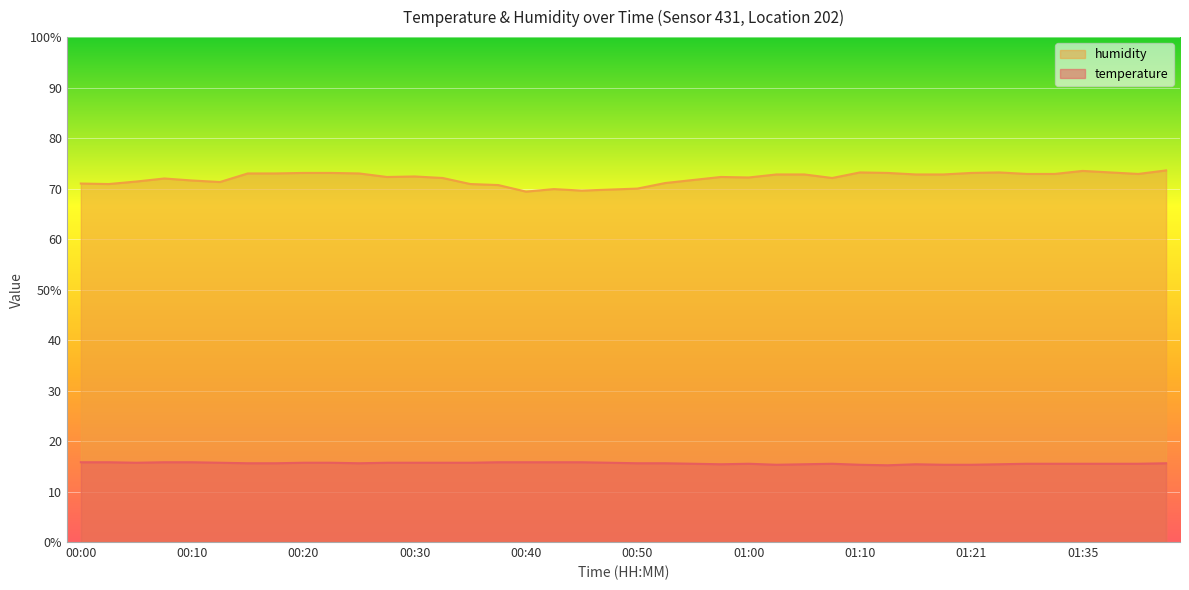

Where is the first local minimum for humidity?

00:03